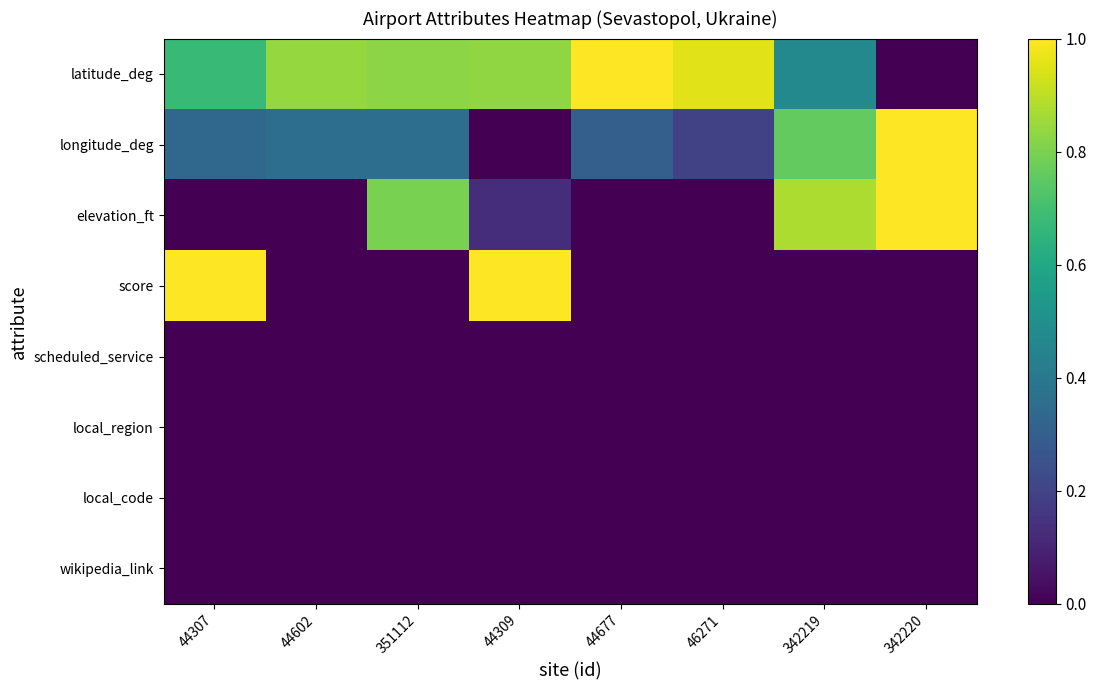

Which has a higher value, 342219 or 46271?

46271